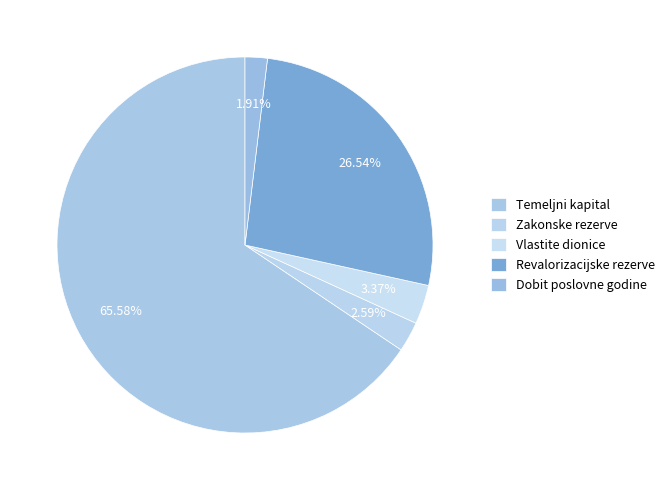

Rank the categories by value from lowest to highest.

Dobit / gubitak poslovne godine, Zakonske rezerve, Vlastite dionice i udjeli, Revalorizacijske rezerve, Temeljni (upisani) kapital